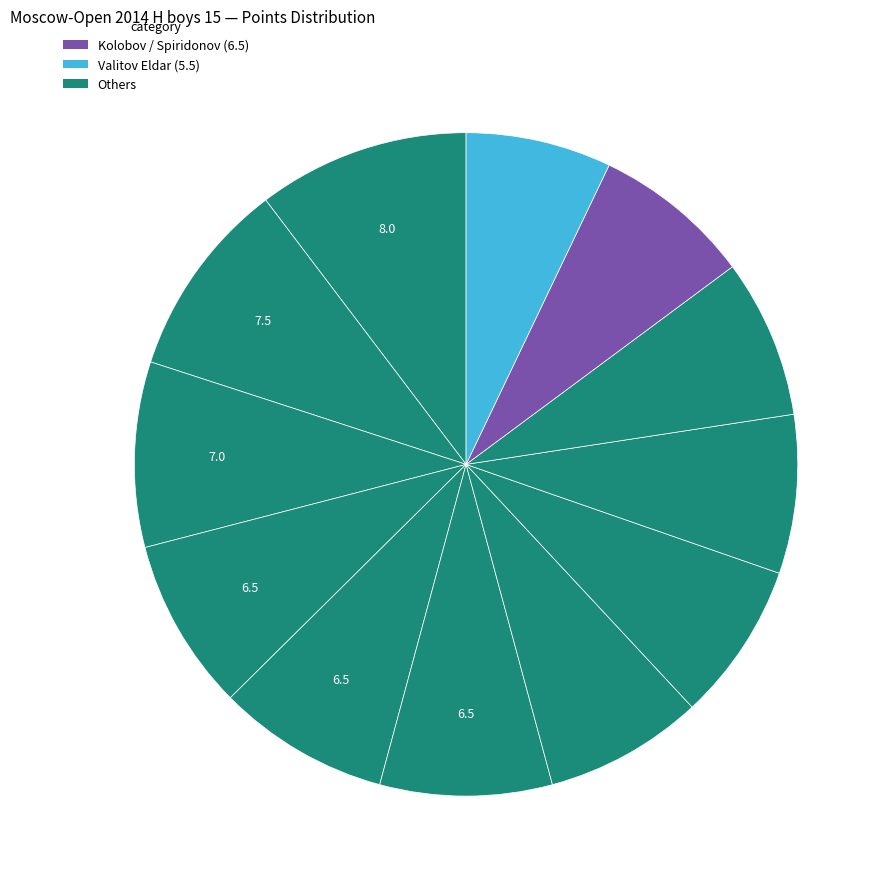

How many slices are in this pie chart?

12